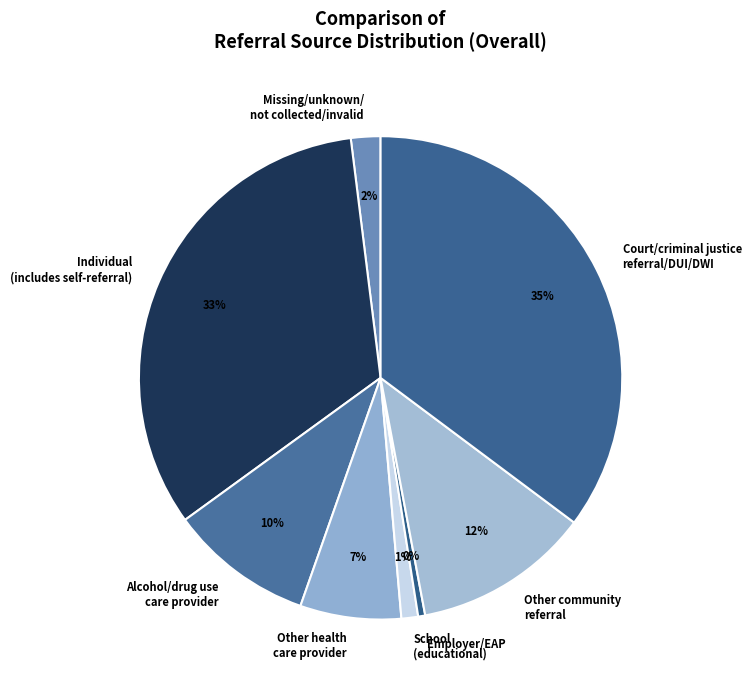

Rank the categories by value from highest to lowest.

Court/criminal justice referral/DUI/DWI, Individual (includes self-referral), Other community referral, Alcohol/drug use care provider, Other health care provider, Missing/unknown/ not collected/invalid, School (educational), Employer/EAP